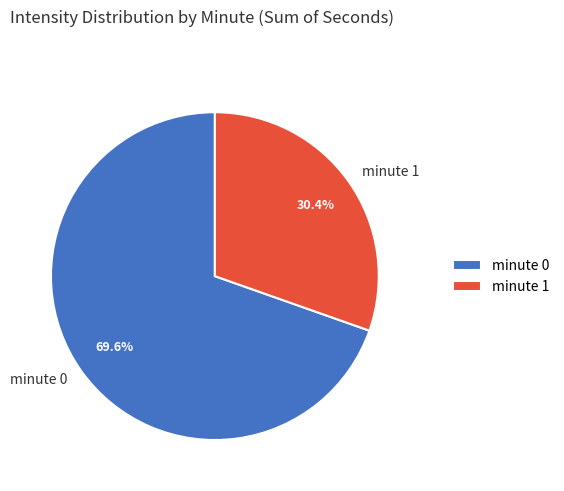

Which category has the biggest portion of the pie?

minute 0